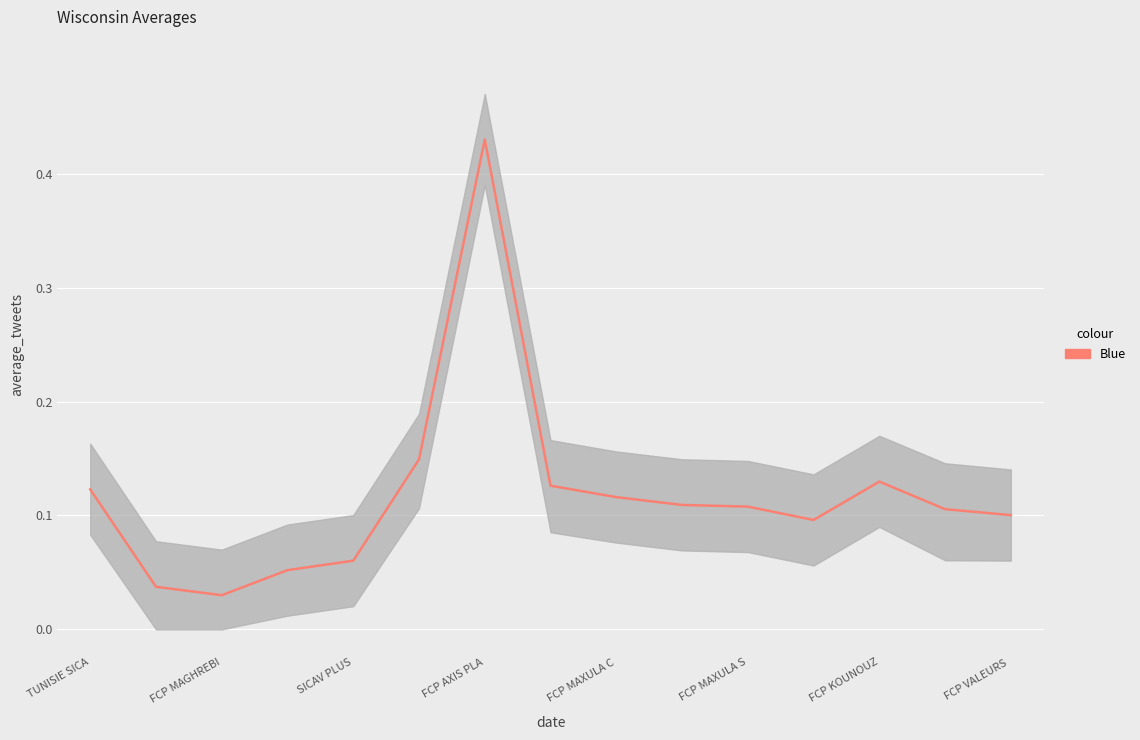

True or false: the data has more than 2 interior local peaks.

False